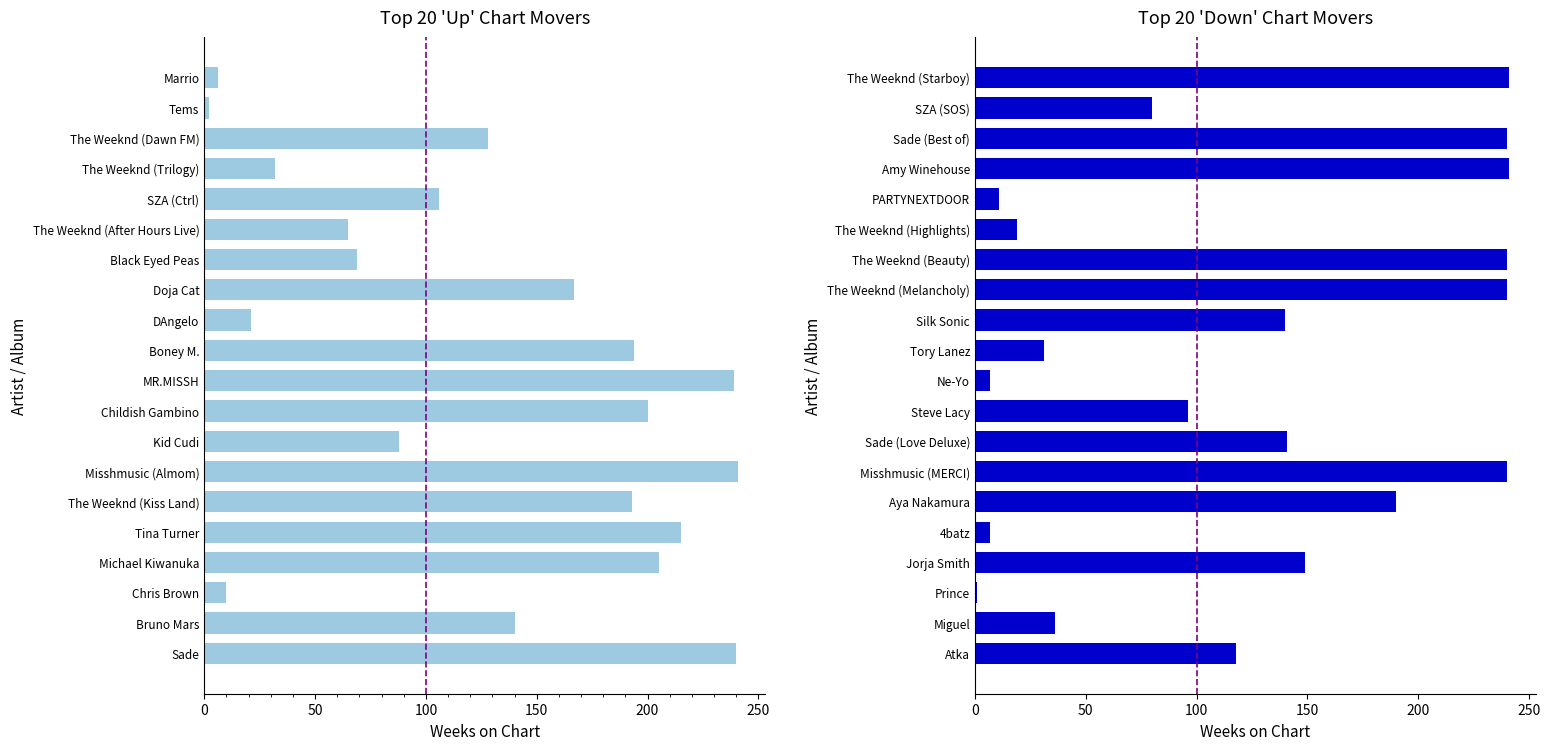

How many values in the up series exceed 140?

9